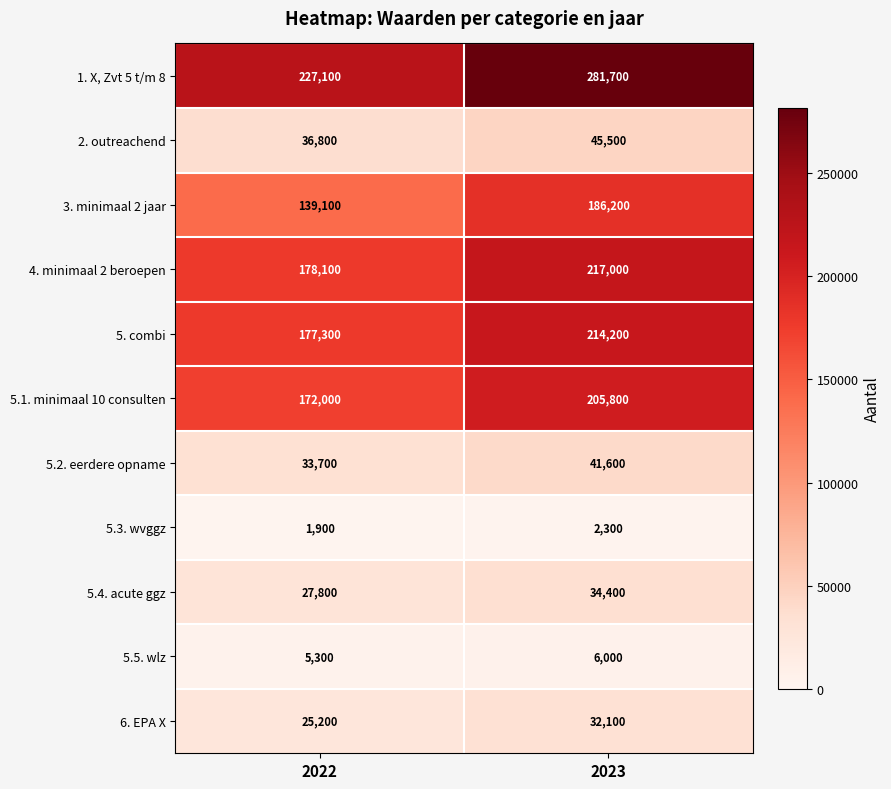

Reading right to left, list all the values displayed in this chart.

1. X, Zvt 5 t/m 8: 2023=281700	2022=227100
2. outreachend: 2023=45500	2022=36800
3. minimaal 2 jaar: 2023=186200	2022=139100
4. minimaal 2 beroepen: 2023=217000	2022=178100
5. combi: 2023=214200	2022=177300
5.1. minimaal 10 consulten: 2023=205800	2022=172000
5.2. eerdere opname: 2023=41600	2022=33700
5.3. wvggz: 2023=2300	2022=1900
5.4. acute ggz: 2023=34400	2022=27800
5.5. wlz: 2023=6000	2022=5300
6. EPA X: 2023=32100	2022=25200